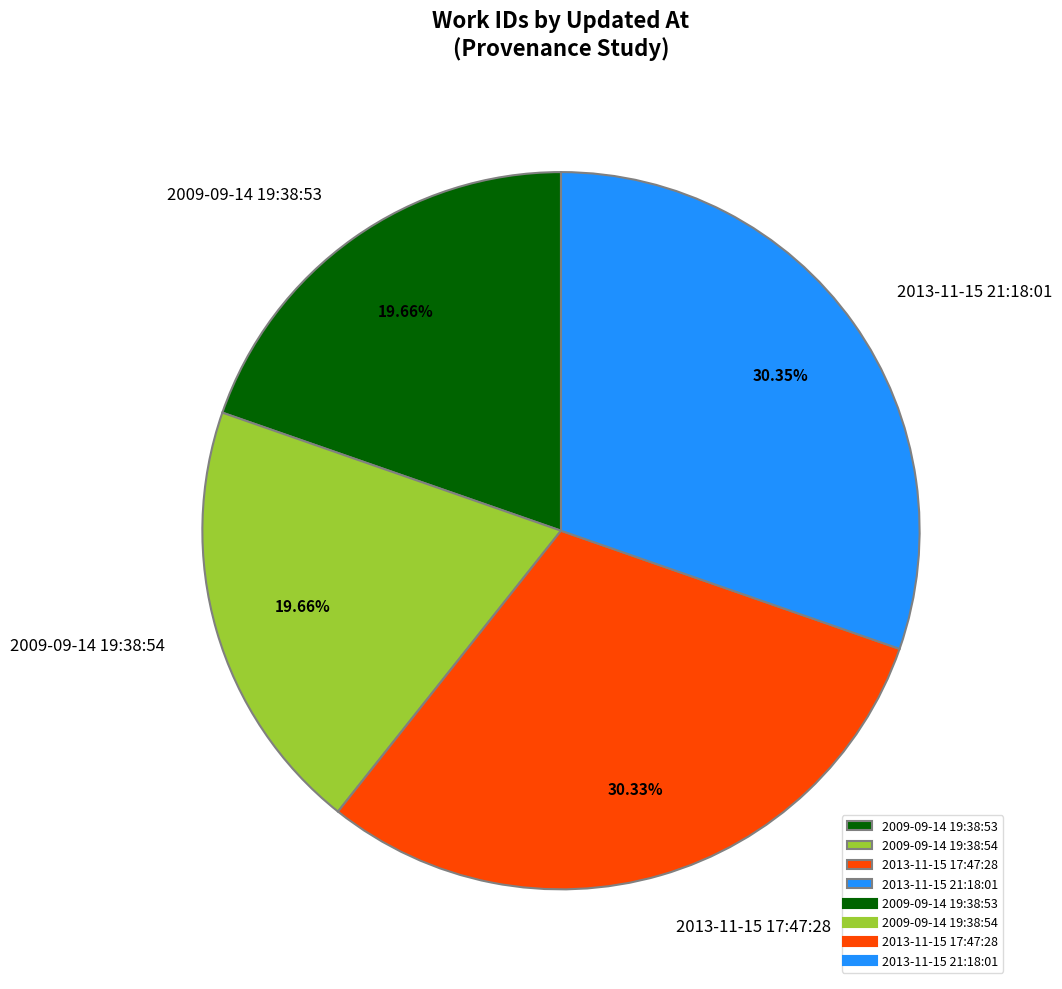

Count the number of slices in the pie.

4